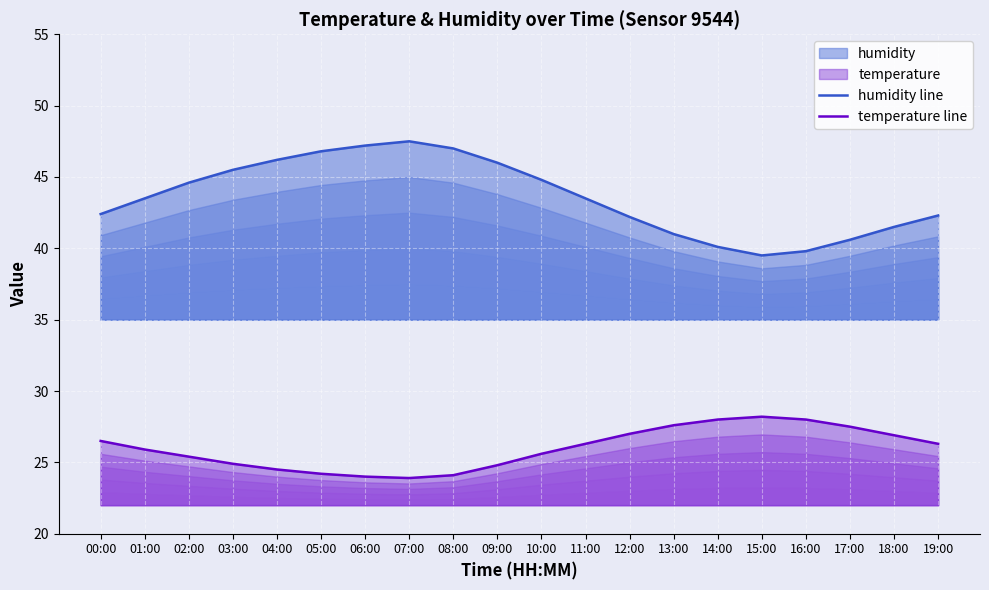

Reading left to right, extract all data points from this chart.

humidity line: 00:00=42.4	01:00=43.5	02:00=44.6	03:00=45.5	04:00=46.2	05:00=46.8	06:00=47.2	07:00=47.5	08:00=47.0	09:00=46.0	10:00=44.8	11:00=43.5	12:00=42.2	13:00=41.0	14:00=40.1	15:00=39.5	16:00=39.8	17:00=40.6	18:00=41.5	19:00=42.3
temperature line: 00:00=26.5	01:00=25.9	02:00=25.4	03:00=24.9	04:00=24.5	05:00=24.2	06:00=24.0	07:00=23.9	08:00=24.1	09:00=24.8	10:00=25.6	11:00=26.3	12:00=27.0	13:00=27.6	14:00=28.0	15:00=28.2	16:00=28.0	17:00=27.5	18:00=26.9	19:00=26.3